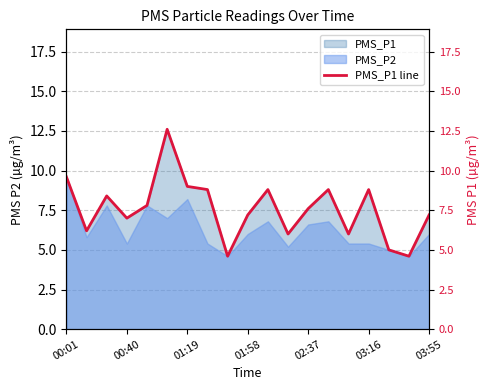

At which category does the chart reach its minimum across all series?

8